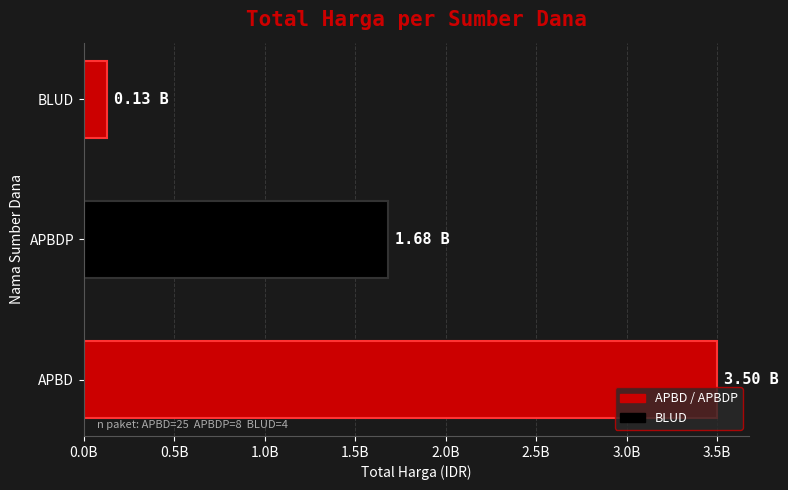

What is the minimum value shown in the chart?

129785000